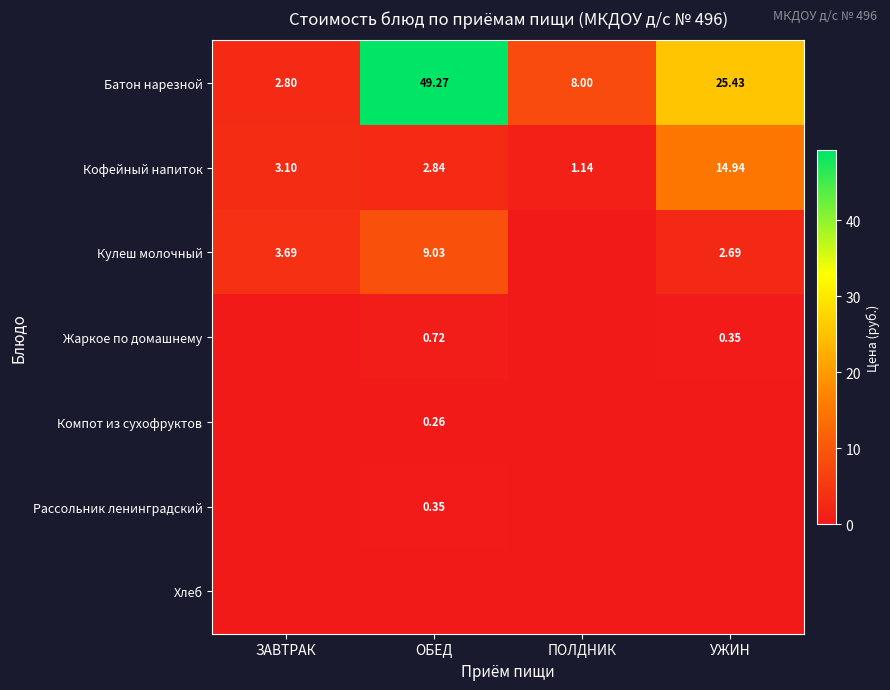

Is the value of Батон нарезной at ЗАВТРАК greater than the value of Кофейный напиток at ЗАВТРАК?

No